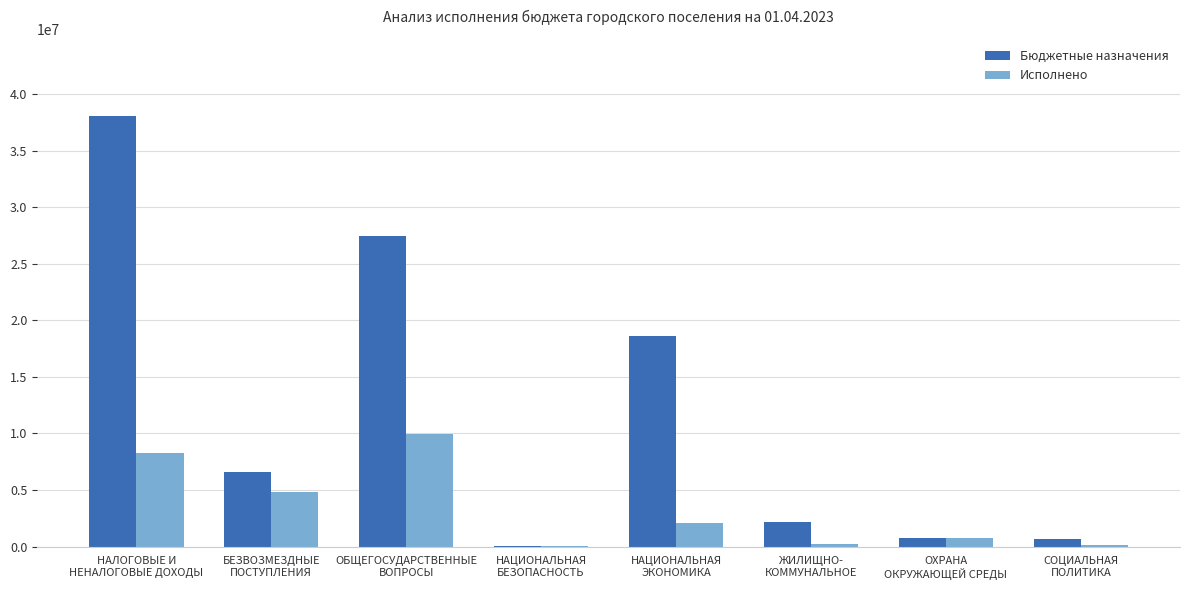

The Бюджетные назначения series shows 2166667.0 at ЖИЛИЩНО-
КОММУНАЛЬНОЕ. True or false?

True